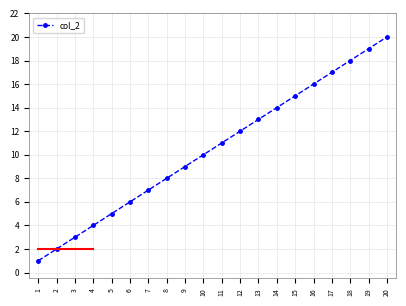

True or false: the data has more than 2 interior local peaks.

False